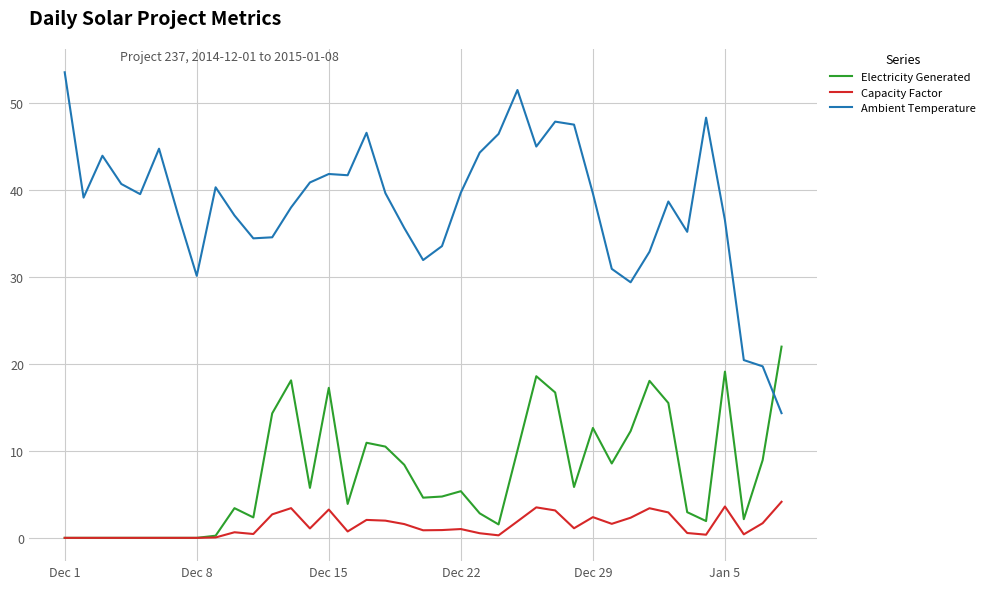

What is the maximum value shown in the chart?

53.6